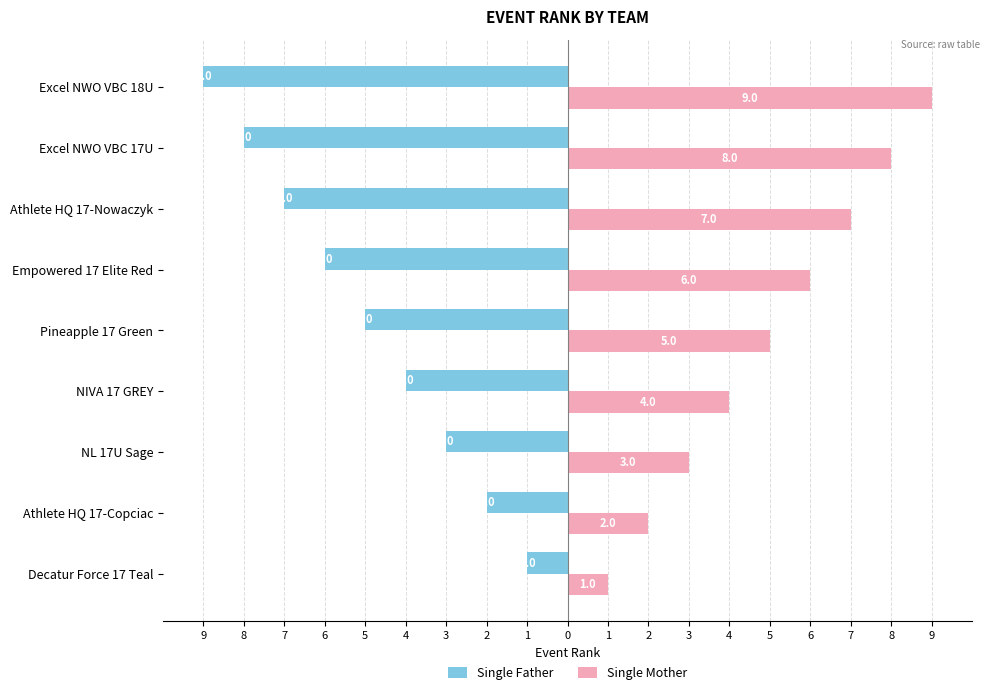

What are all the series names shown in the legend?

Single Father, Single Mother